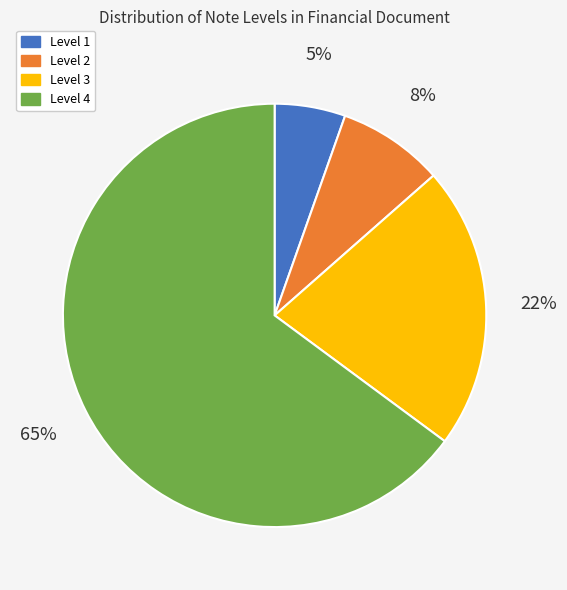

Does any single category account for the majority?

Yes